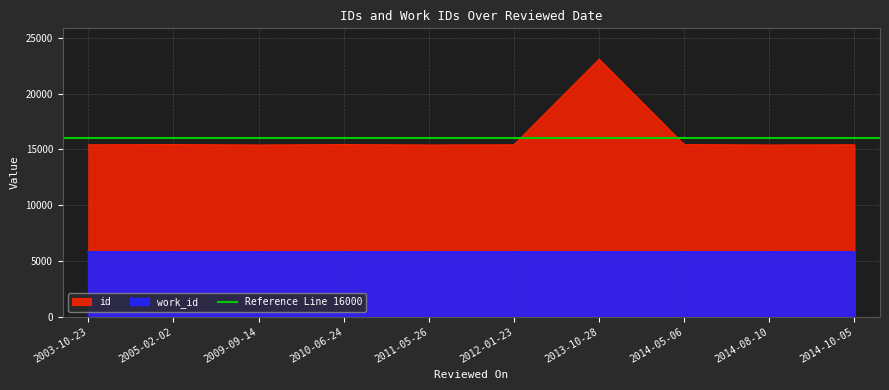

What is the change in value from 2003-10-23 to 2010-06-24?

+15